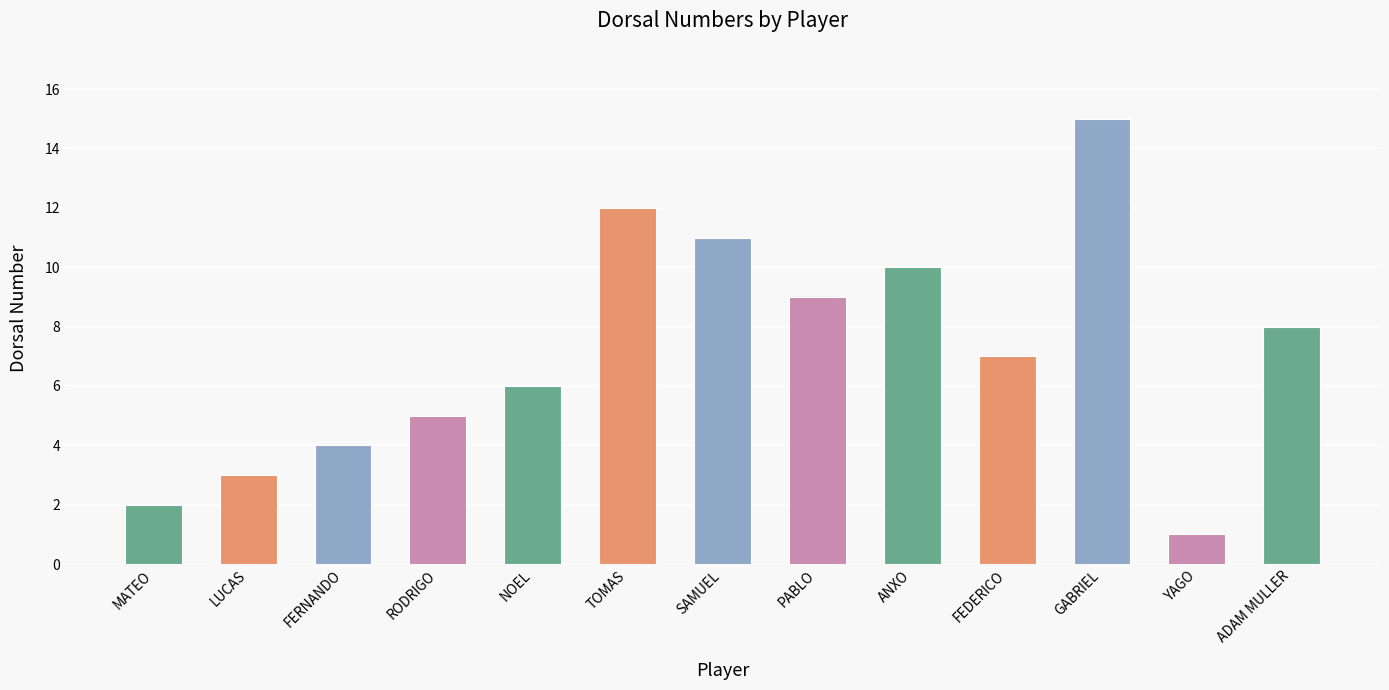

Is it true that the value at FERNANDO is 2?

False